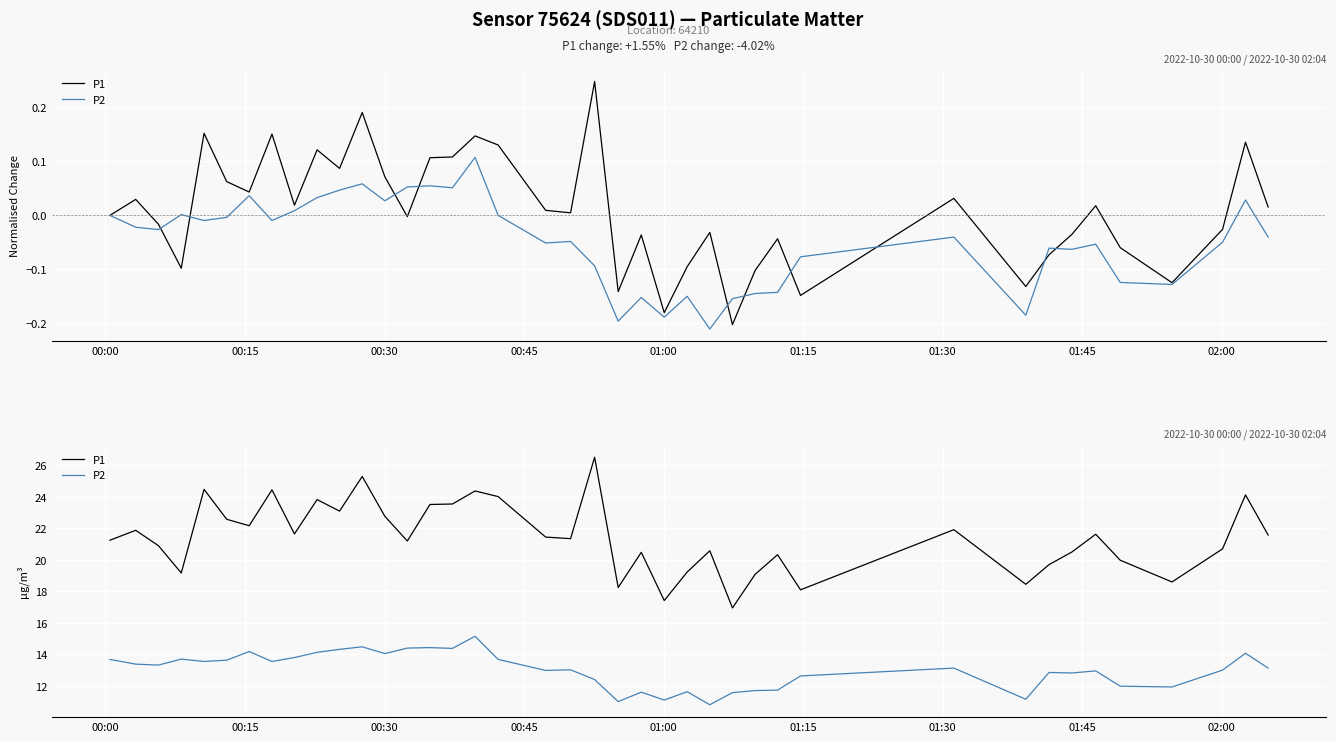

What is the value of the P1 point at the 6th from the left?

22.6